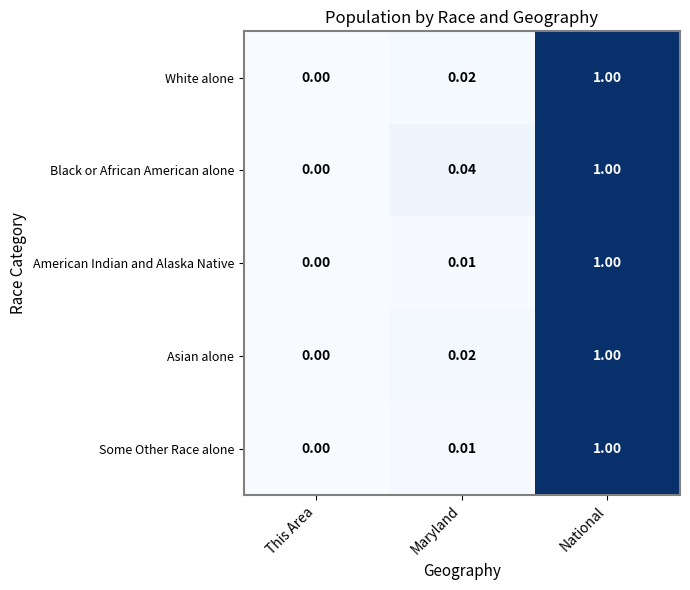

What is the greatest value displayed?

1.0